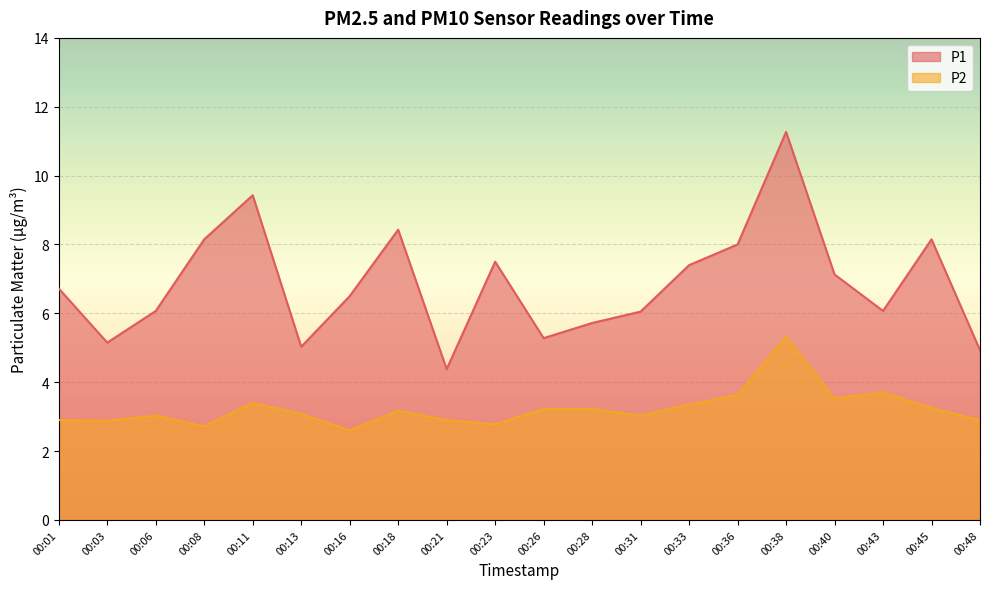

Which series has the largest total across all categories?

P1